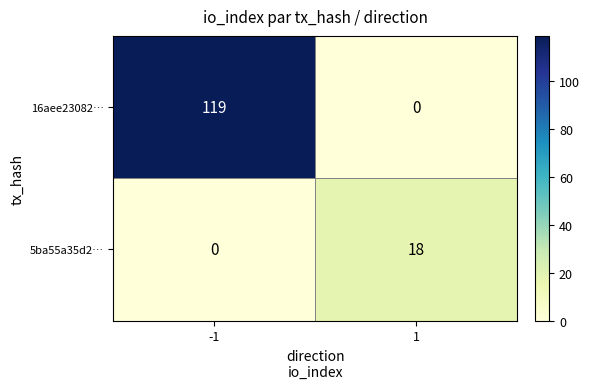

What is the greatest value displayed?

119